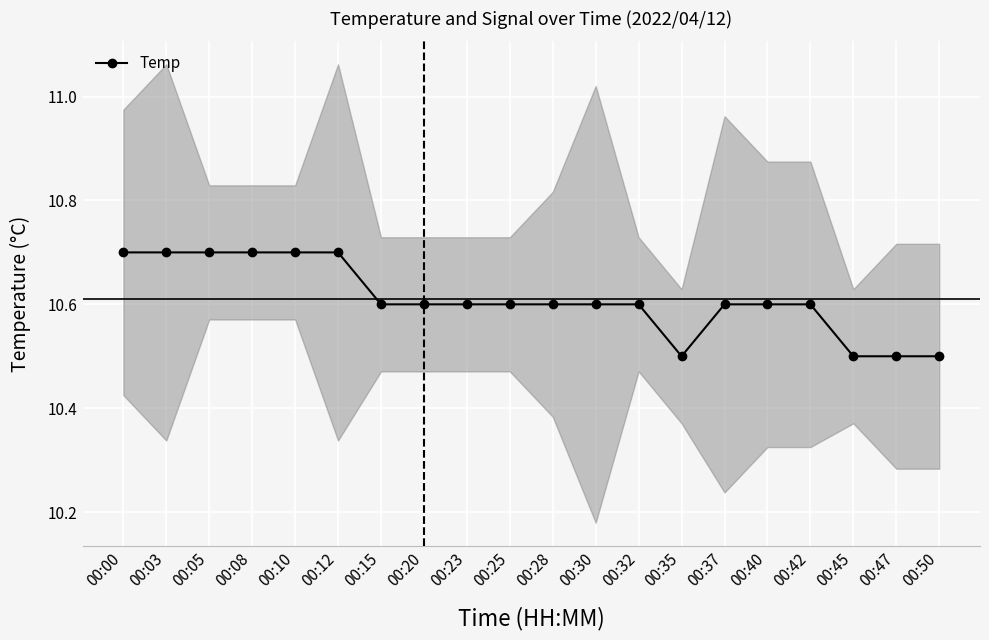

How many interior local valleys (lower than both neighbors) does the data have?

1